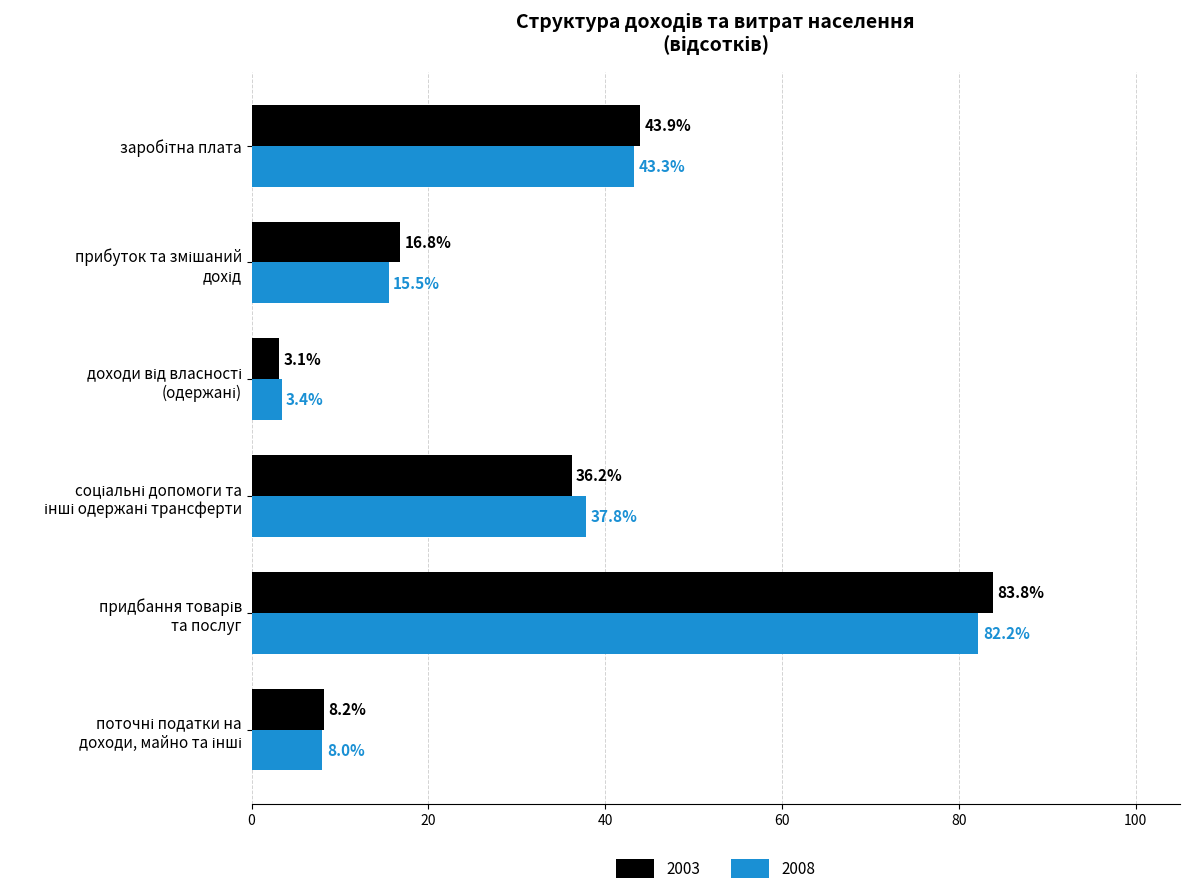

What is the smallest value displayed?

3.1